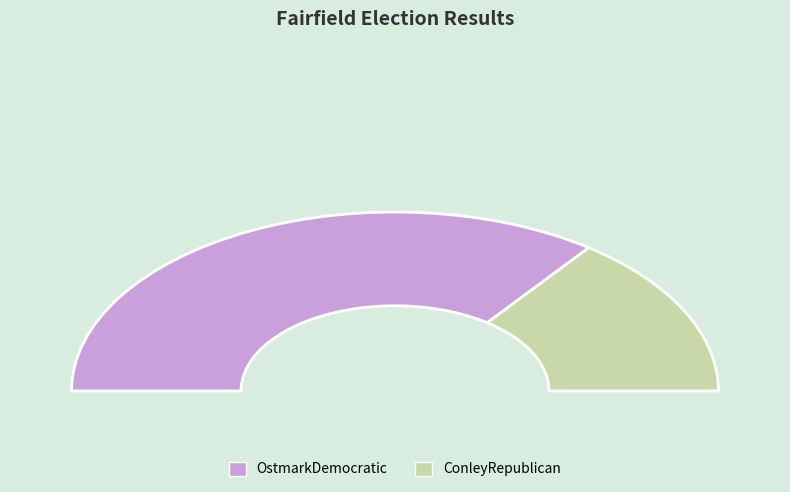

The ConleyRepublican slice represents 24% of the pie. True or false?

False